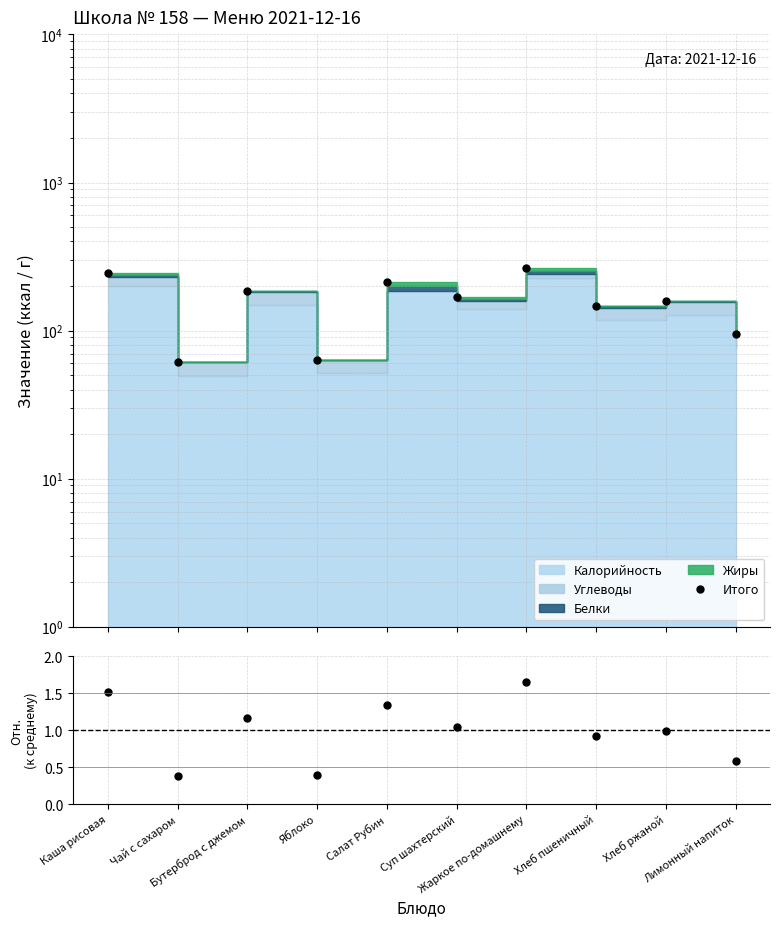

At how many categories does at least one series exceed 84?

8